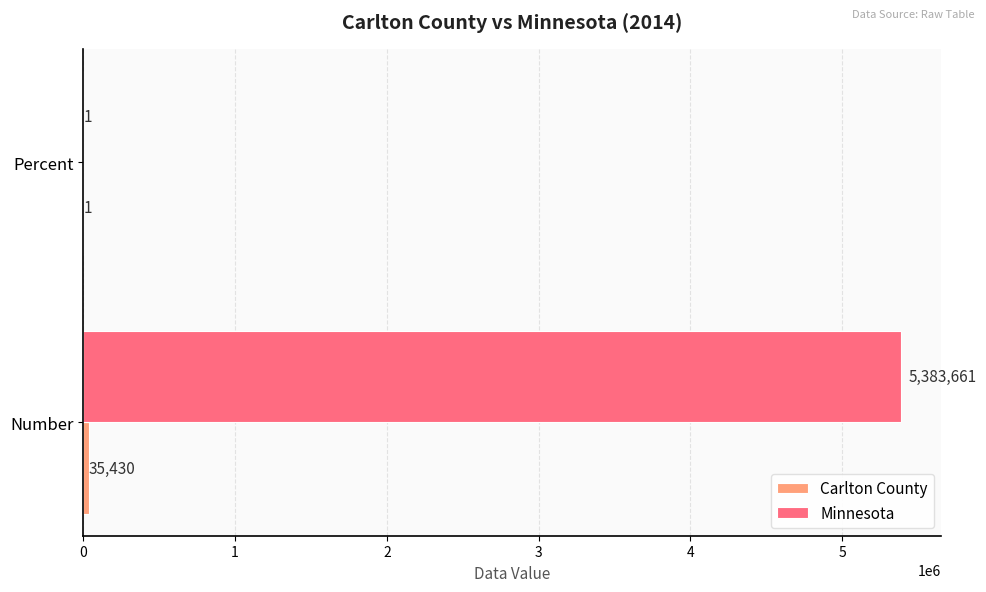

What is the sum of all Minnesota values?

5383662